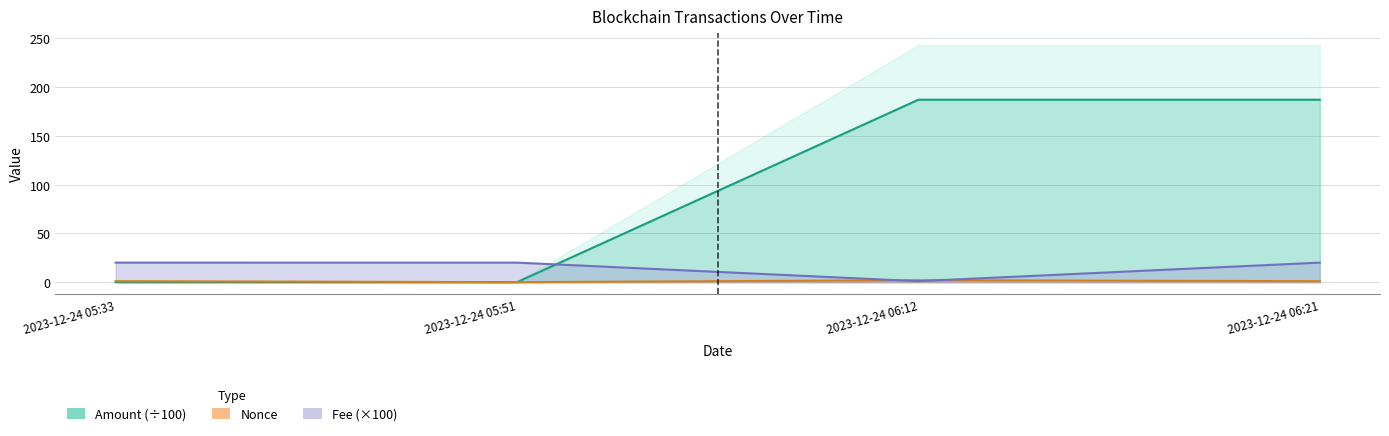

Between 2023-12-24 06:12 and 2023-12-24 06:21, which series saw the biggest shift?

Fee